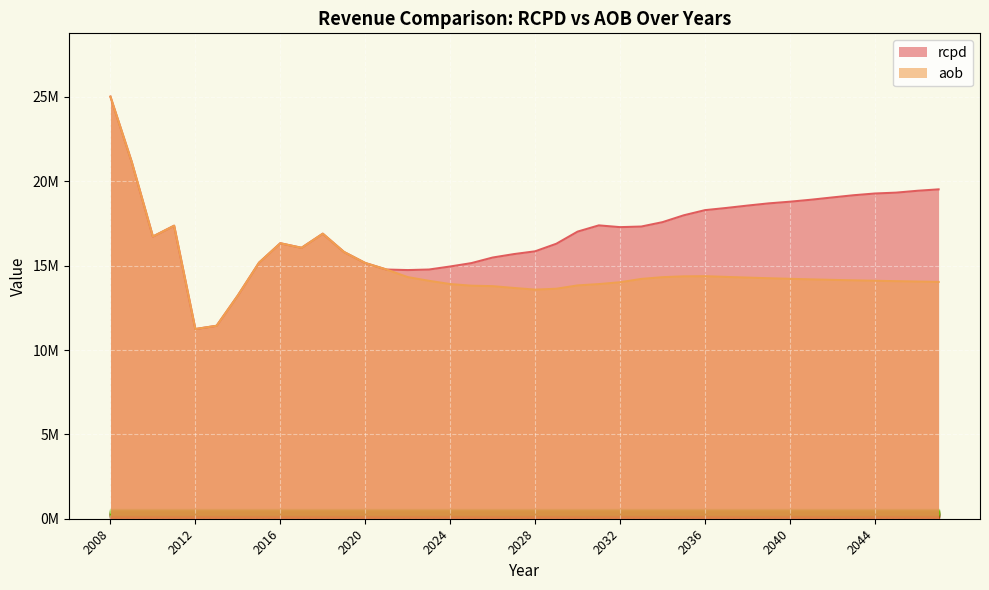

Is it true that aob equals 13828554.3 at 2030?

True